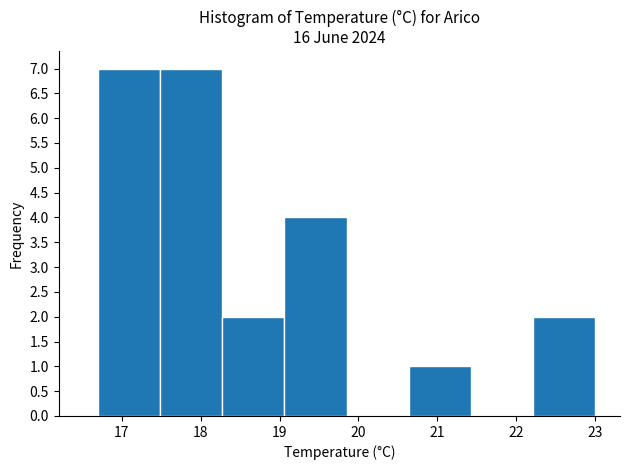

What is the height of the bar covering 17.5 to 18.3 on the x-axis? Neither the bar edges nor the heights are printed on the chart, so give them approximately, as read against the axes.

7